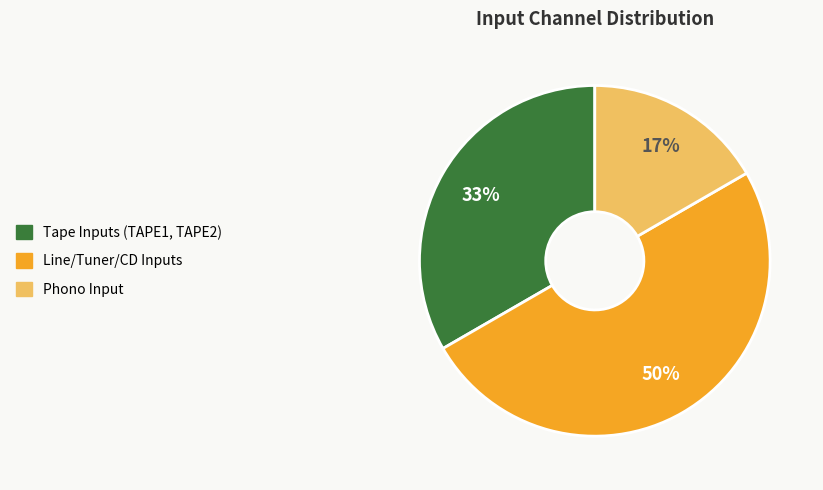

To the nearest percent, what is the difference between the largest and smallest slice percentages?

33%